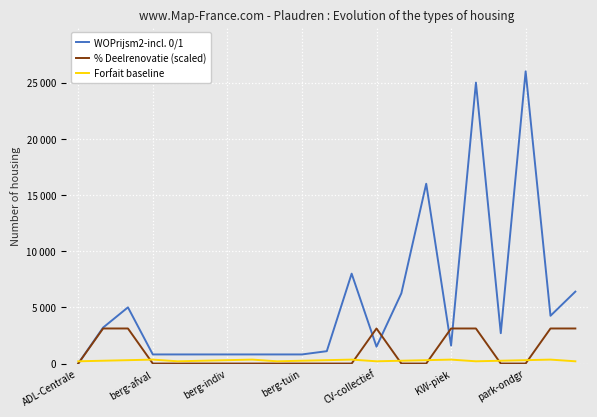

What are all the series names shown in the legend?

WOPrijsm2-incl. 0/1, % Deelrenovatie (scaled), Forfait baseline